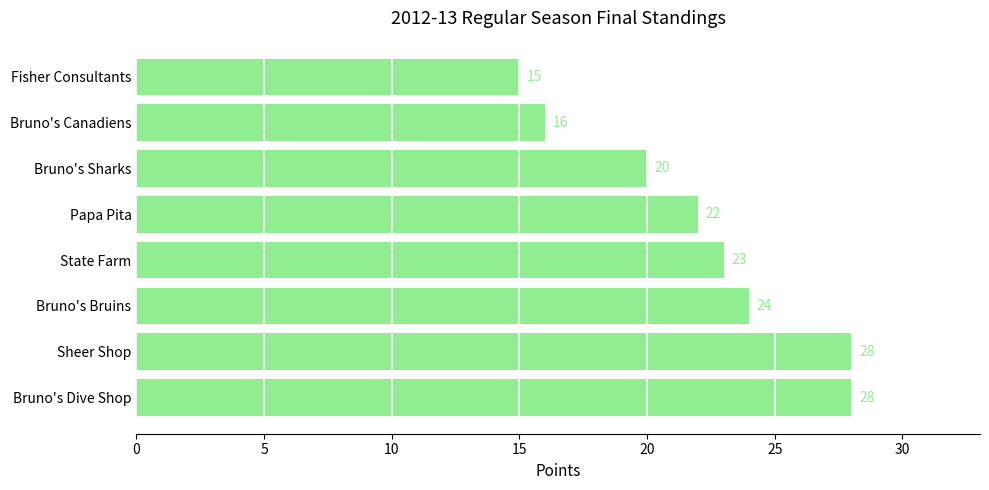

What is the sum of all values?

176